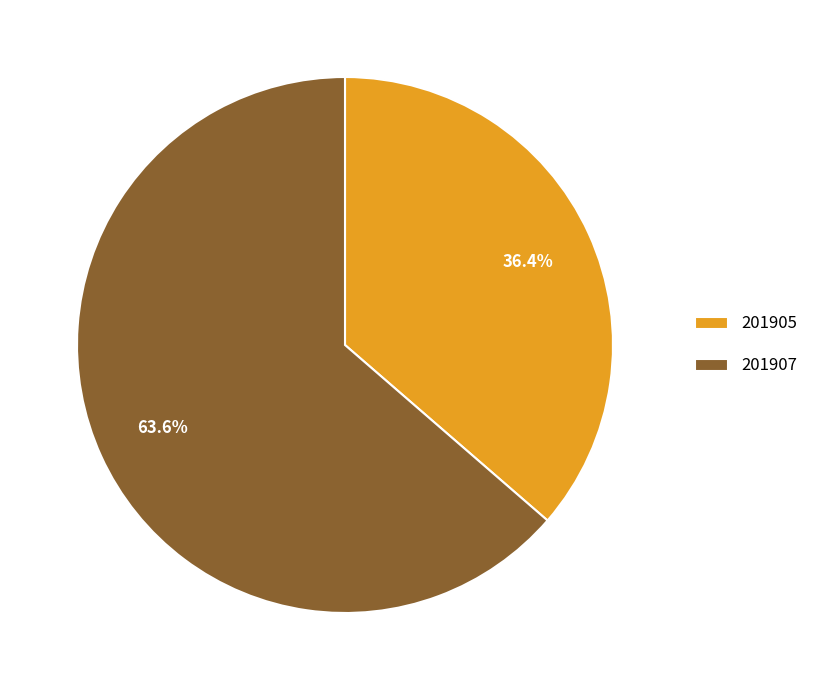

What is the total percentage of 201907 and 201905?

100.0%